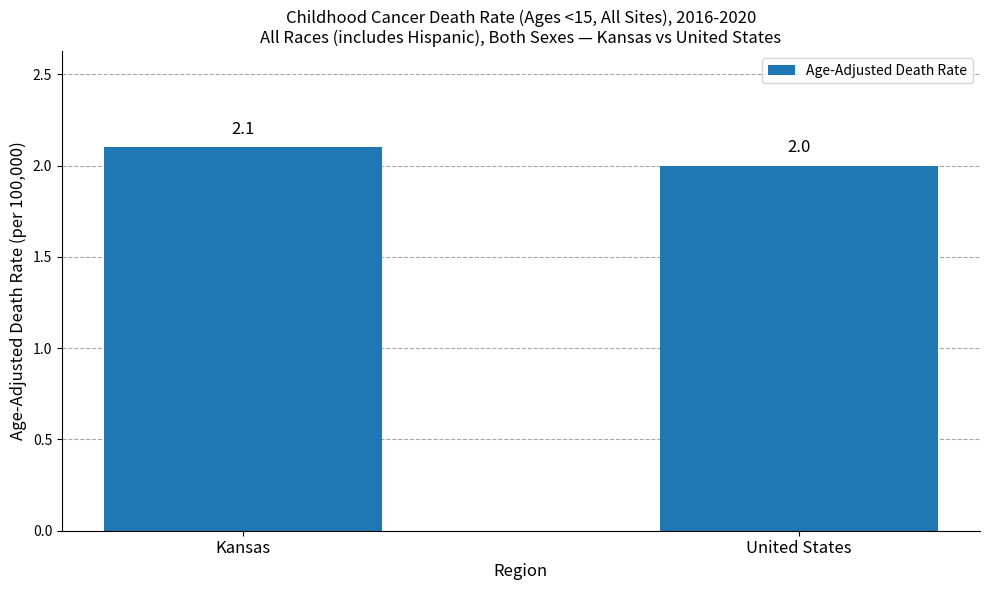

Which label corresponds to the largest value in the chart?

Kansas